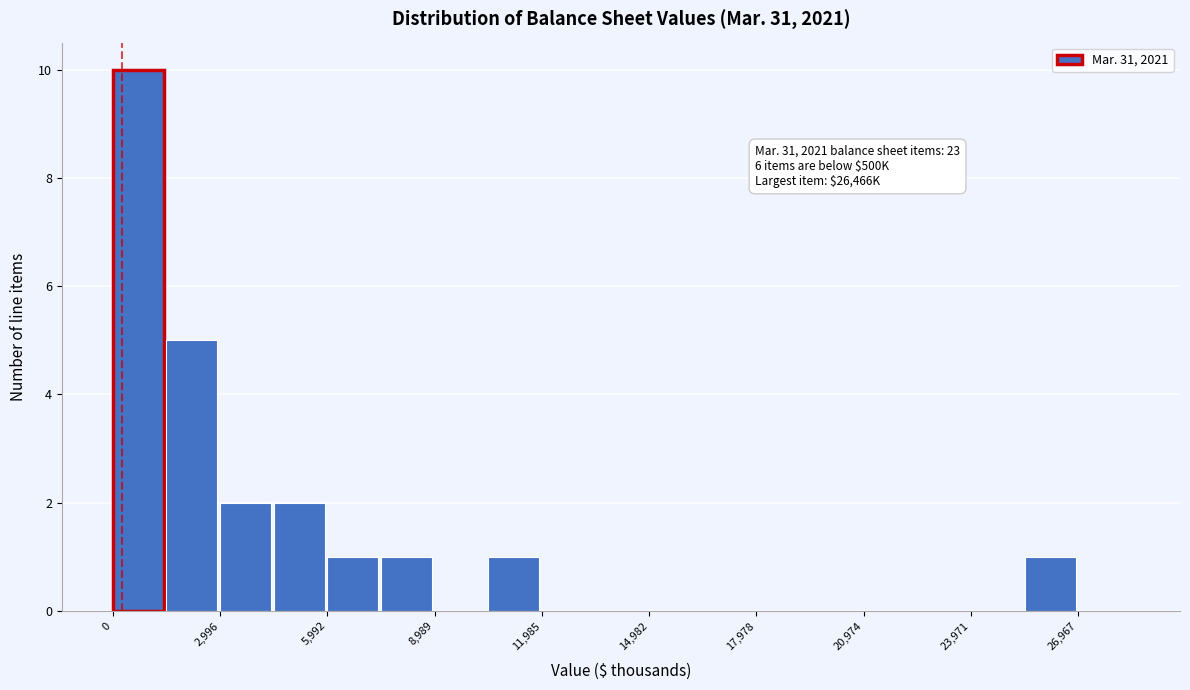

Read against the x-axis, roughly where is the centre of the tallest bar?

500